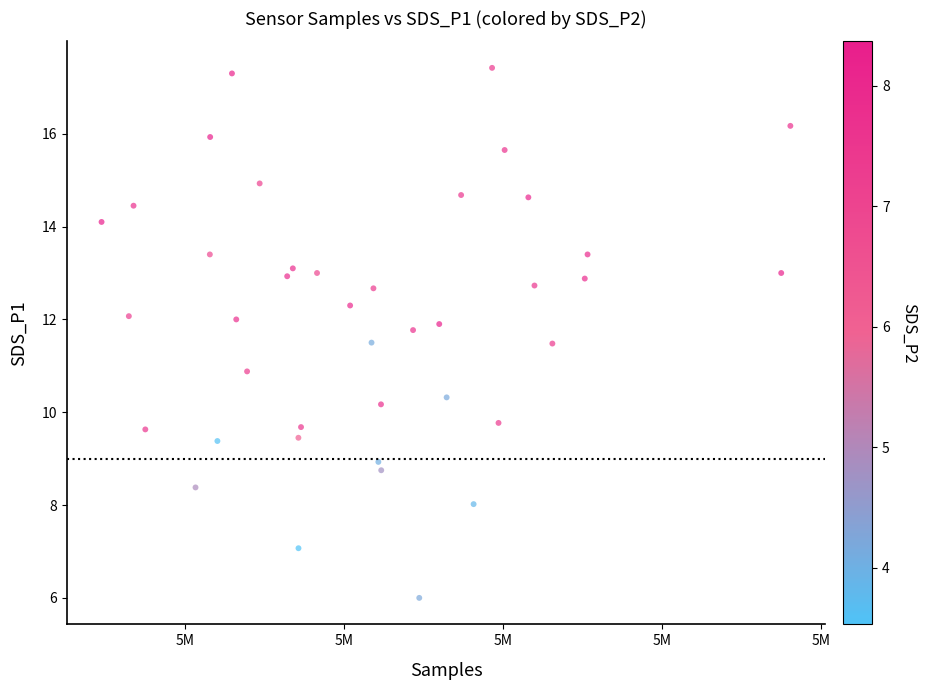

What is the range of X values (max minus min)?

8657.0